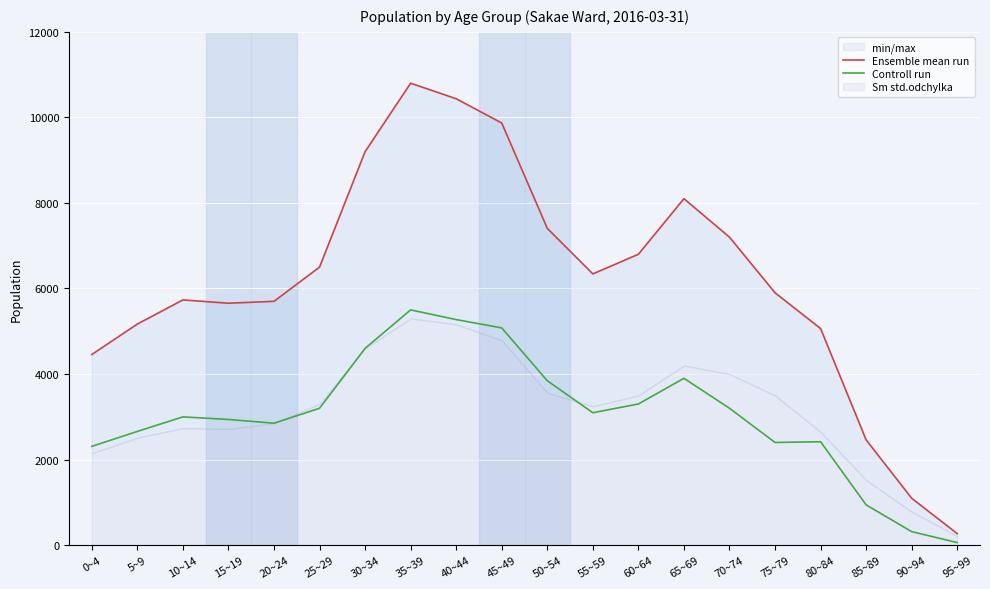

Rank the series by their maximum value, from highest to lowest.

Ensemble mean run, Controll run